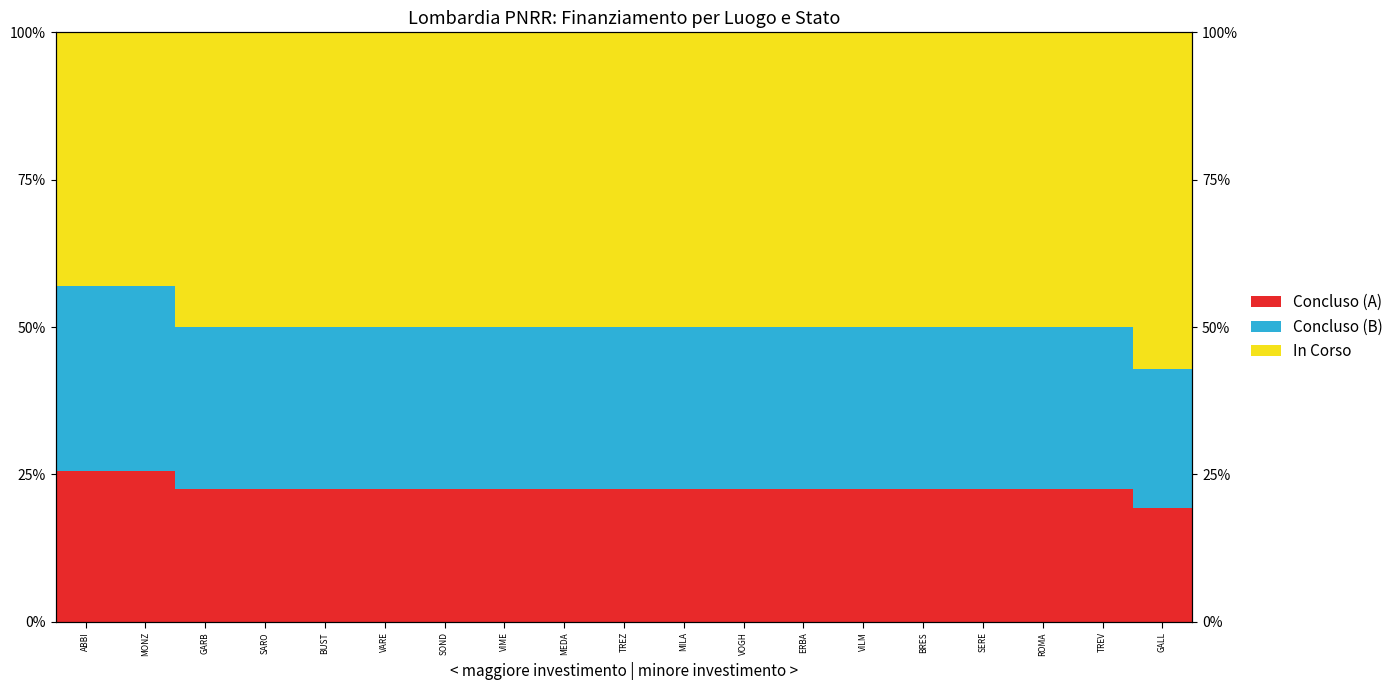

Which series has the widest spread of values?

In Corso